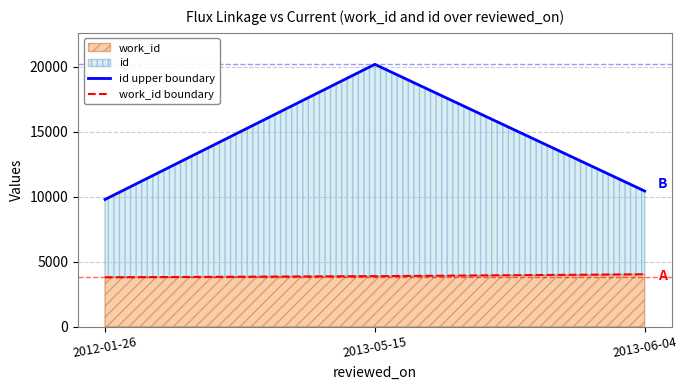

Reading left to right, list all the values displayed in this chart.

id upper boundary: 9783	20175	10432
work_id boundary: 3797	3884	4027